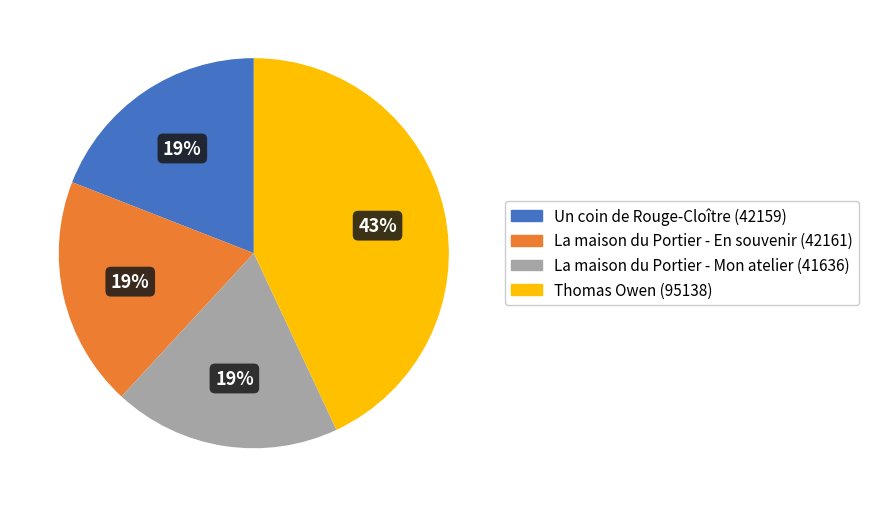

To the nearest percent, what percentage of the pie is La maison du Portier - Mon atelier?

19%